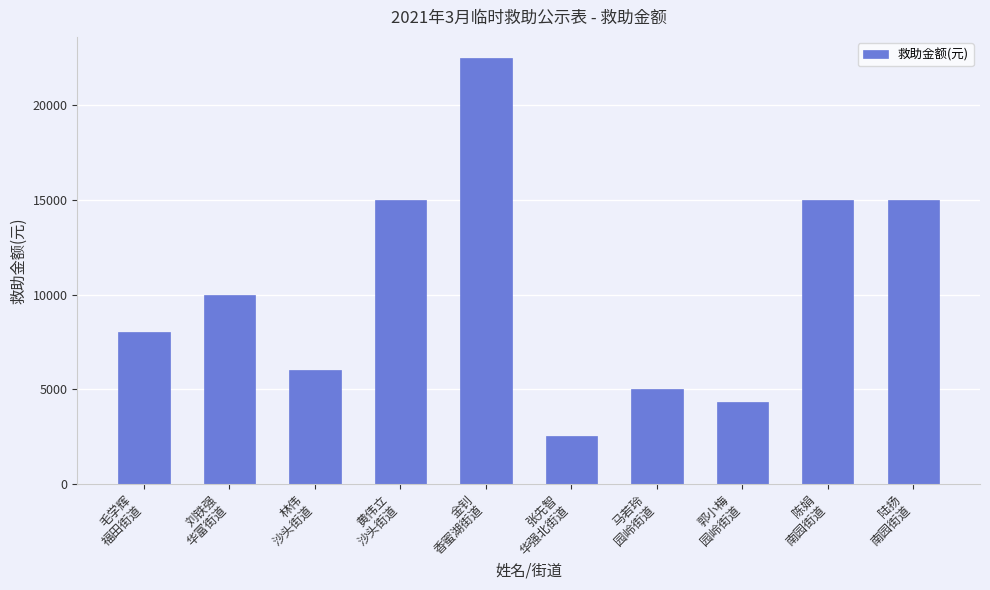

What is the smallest value displayed?

2500